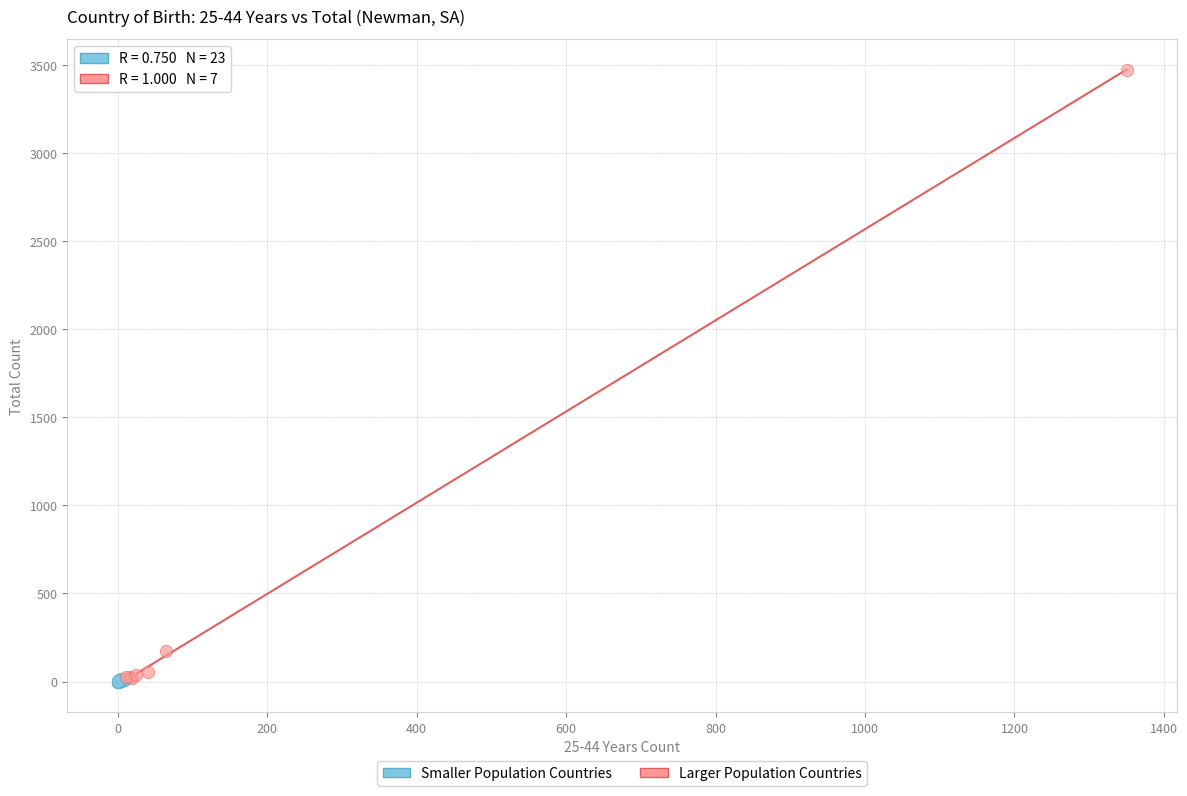

Which series has the largest Y range (max minus min)?

Larger Population Countries